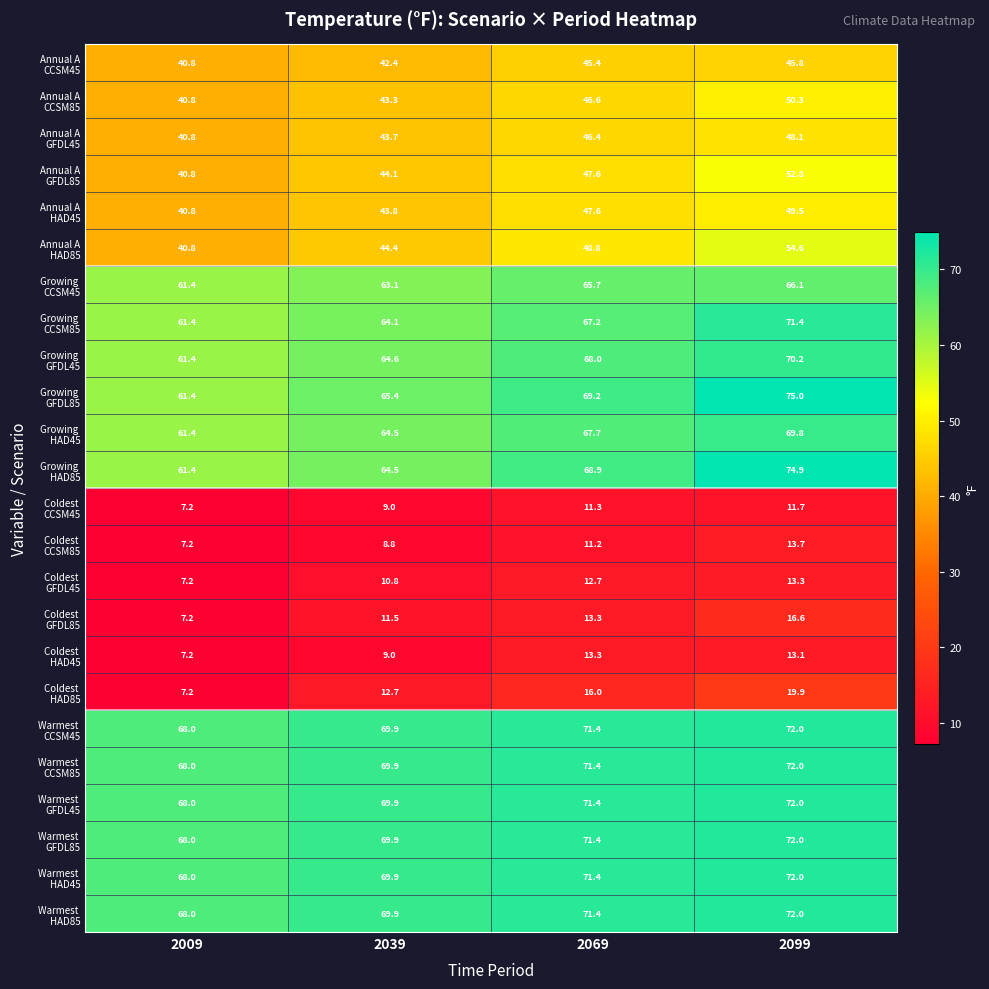

At how many categories does at least one series exceed 8?

4